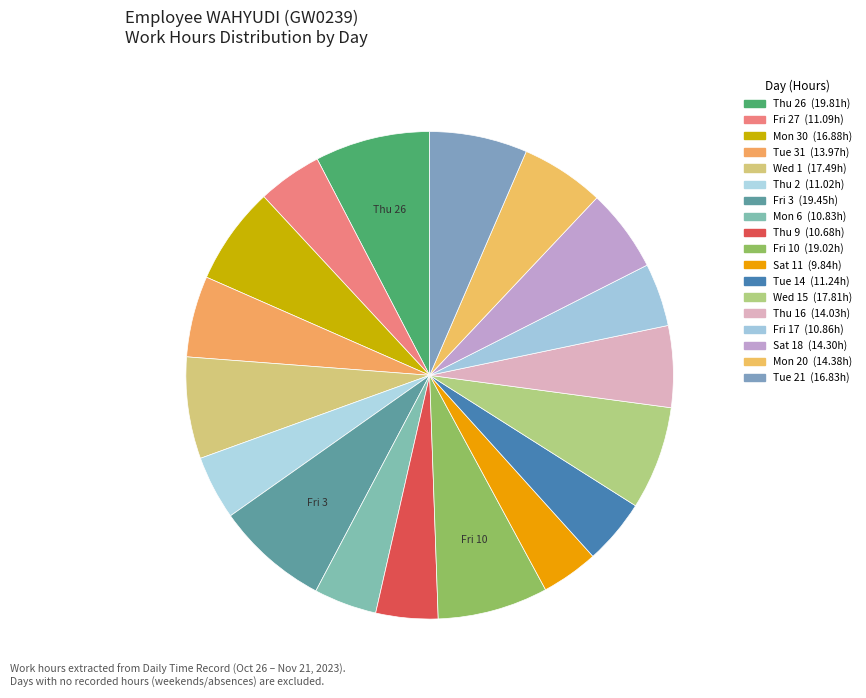

Count the number of slices in the pie.

18